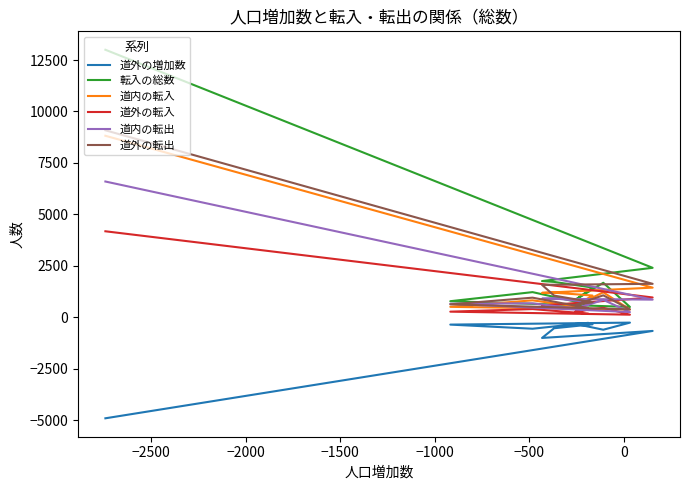

Reading left to right, extract all data points from this chart.

道外の増加数: -4907	-663	-1003	-532	-341	-322	-604	-259	-355	-555	-273
転入の総数: 12998	2404	1760	1719	1445	852	1677	503	782	1223	633
道内の転入: 8819	1441	1187	1197	1057	563	1214	376	508	824	452
道外の転入: 4179	963	573	522	388	289	463	127	274	399	181
道内の転出: 6597	858	903	919	720	402	846	253	660	678	358
道外の転出: 9086	1626	1576	1054	729	611	1067	386	629	954	454